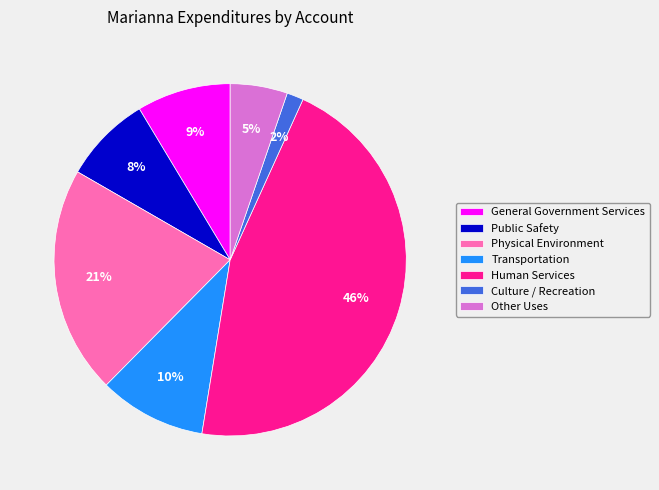

Rank the categories by value from lowest to highest.

Culture / Recreation, Other Uses, Public Safety, General Government Services, Transportation, Physical Environment, Human Services